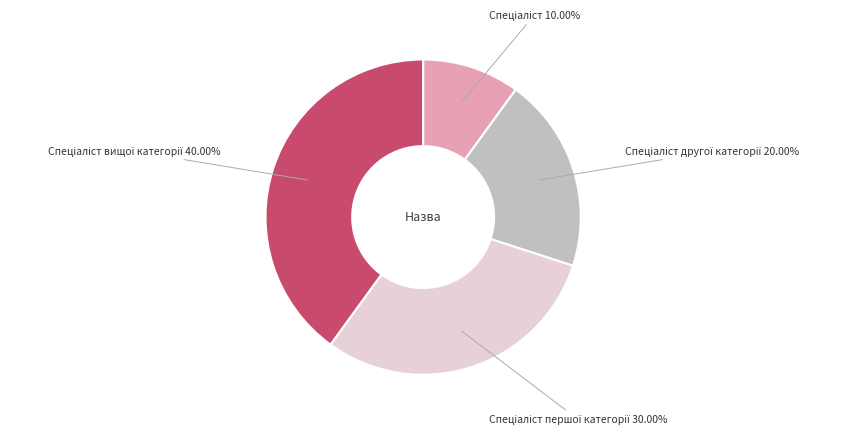

Does any single category account for the majority?

No